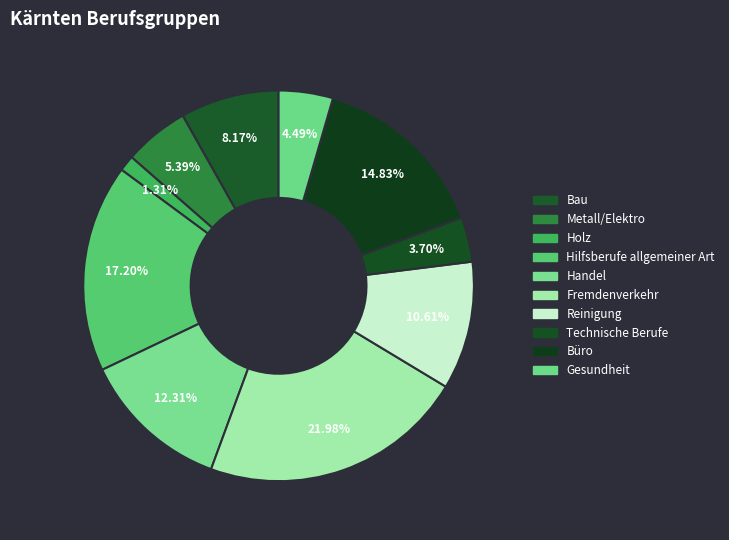

How many segments does this pie chart have?

10